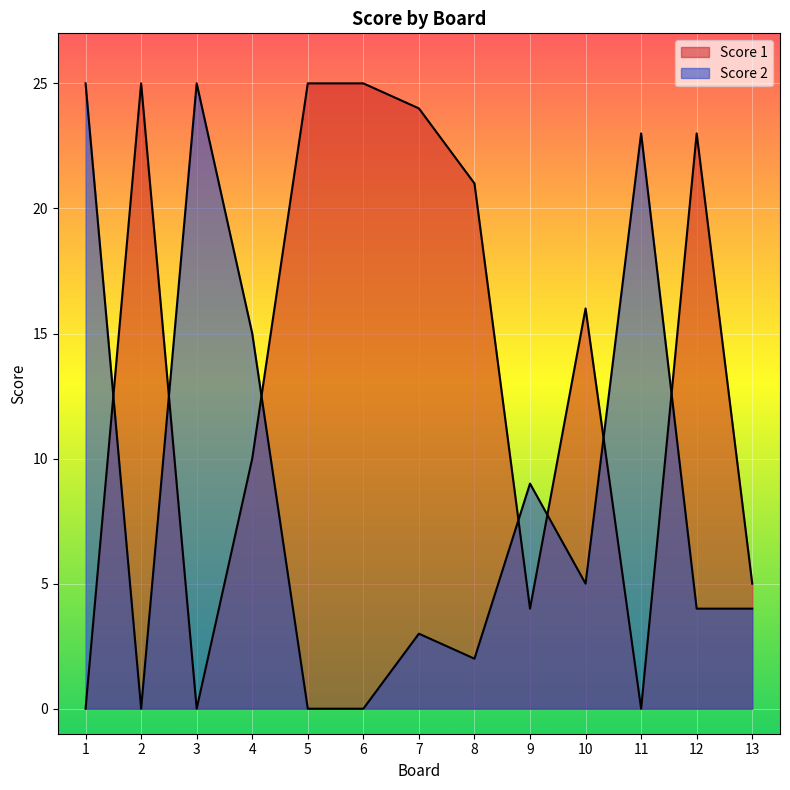

What is the total value across all series at 8?

23